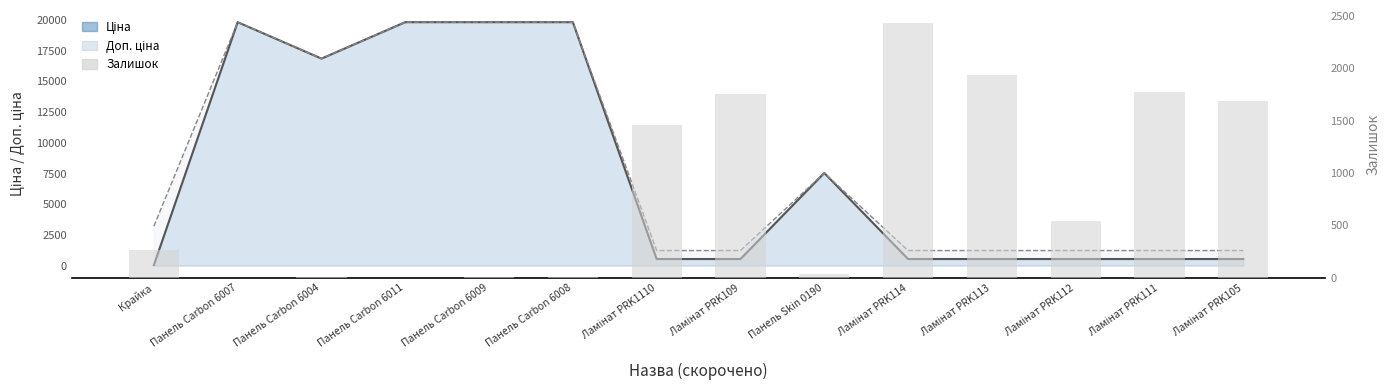

True or false: the data shows 861 at Ламінат PRK112.

False